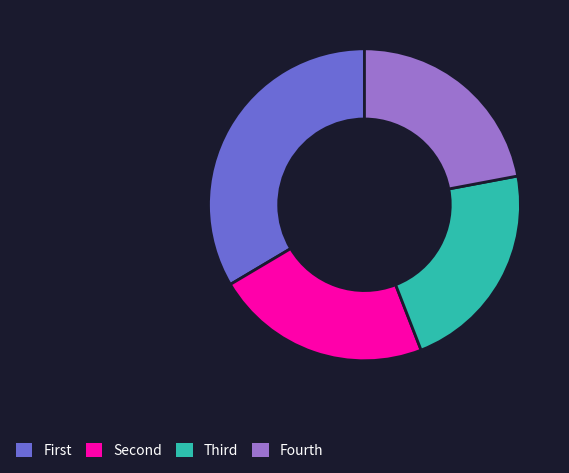

The Fourth slice represents 22% of the pie. True or false?

True